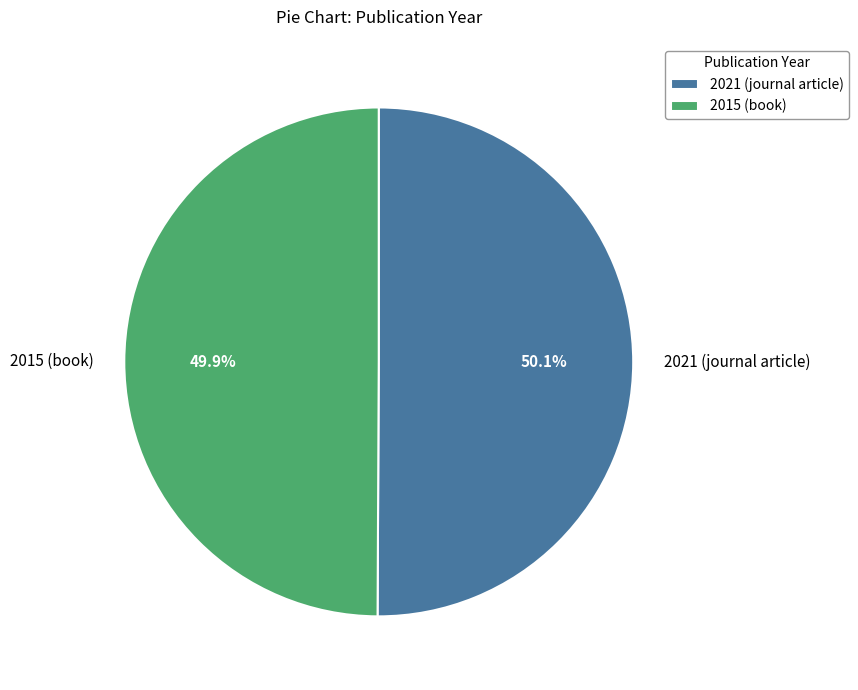

Is it true that 2021 (journal article) is 50% of the pie?

True